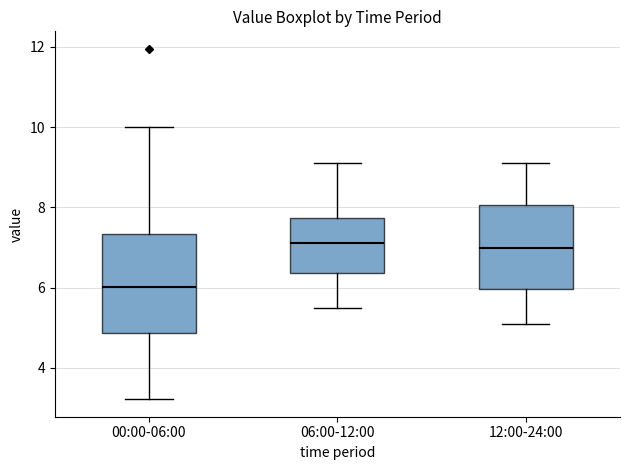

Reading left to right, transcribe this box plot: for each box, give where its median line is, the range the box spans, and where its two whiskers end, as read against the y-axis. The values are not printed on the chart, so give them approximately, as read against the axis.

00:00-06:00: median 6.0, box 4.8 to 7.4, whiskers 3.2 to 10.0
06:00-12:00: median 7.2, box 6.4 to 7.8, whiskers 5.6 to 9.2
12:00-24:00: median 7.0, box 6.0 to 8.0, whiskers 5.2 to 9.2